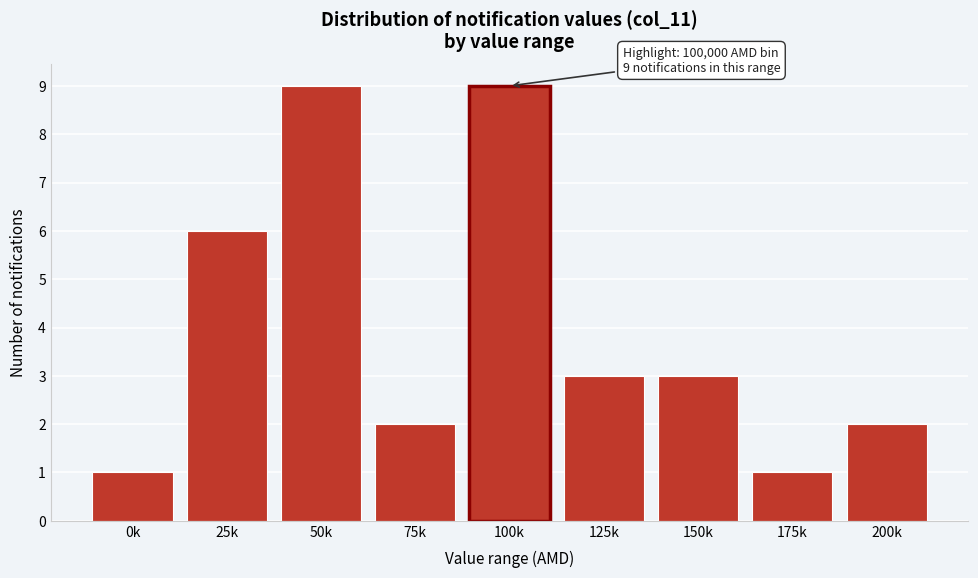

Reading right to left, what are all the values shown in this chart?

200k=2	175k=1	150k=3	125k=3	100k=9	75k=2	50k=9	25k=6	0k=1